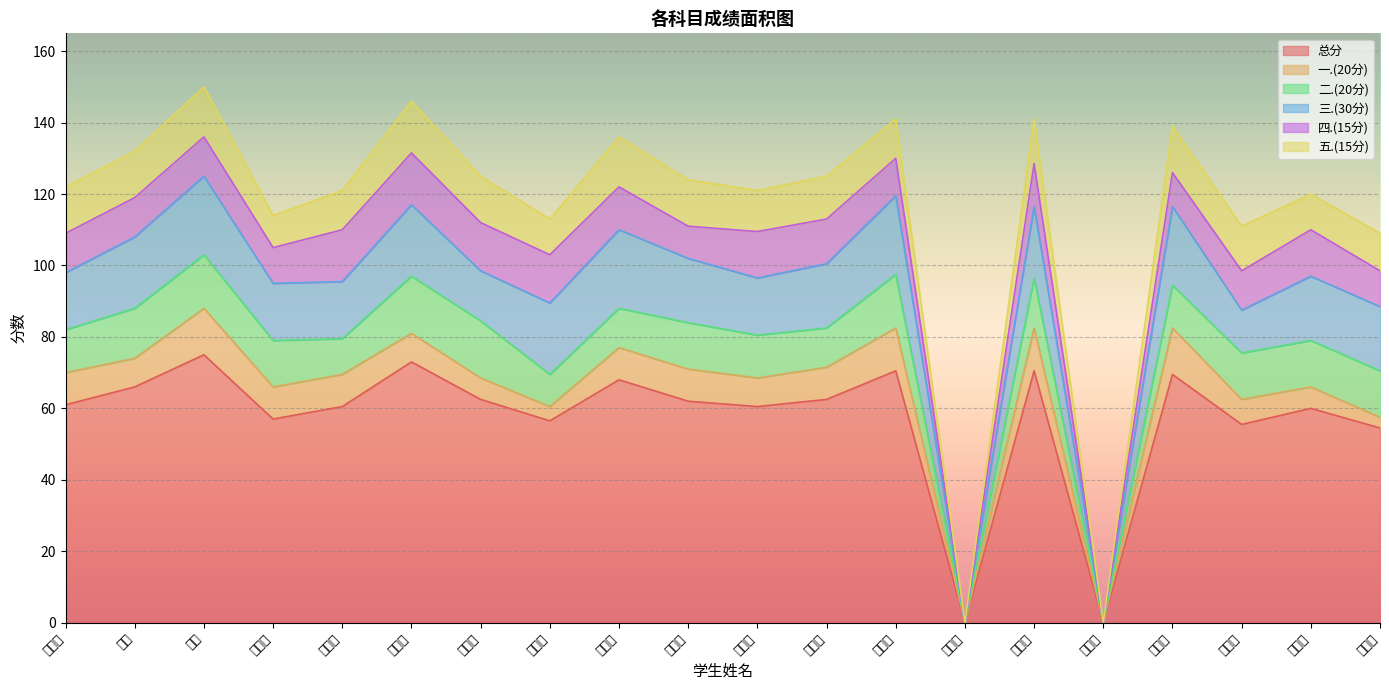

At how many categories does at least one series exceed 4?

18